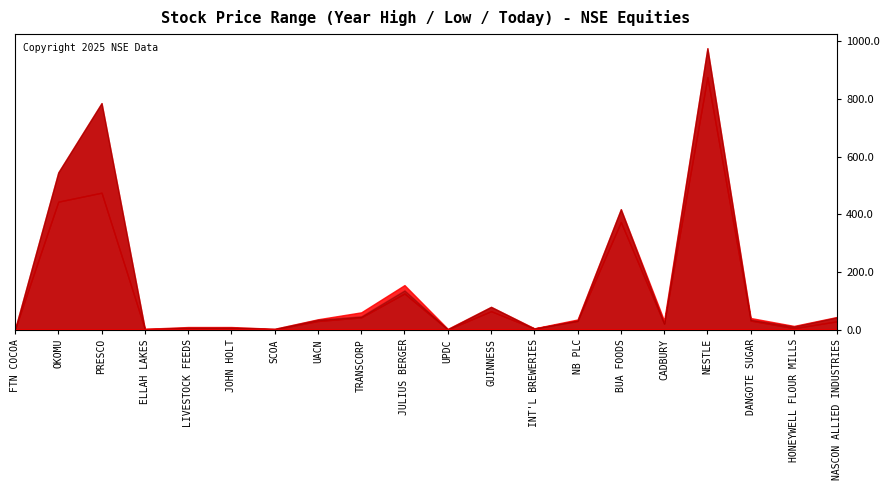

Is the value of Year High at LIVESTOCK FEEDS greater than the value of Today Price at UACN?

No